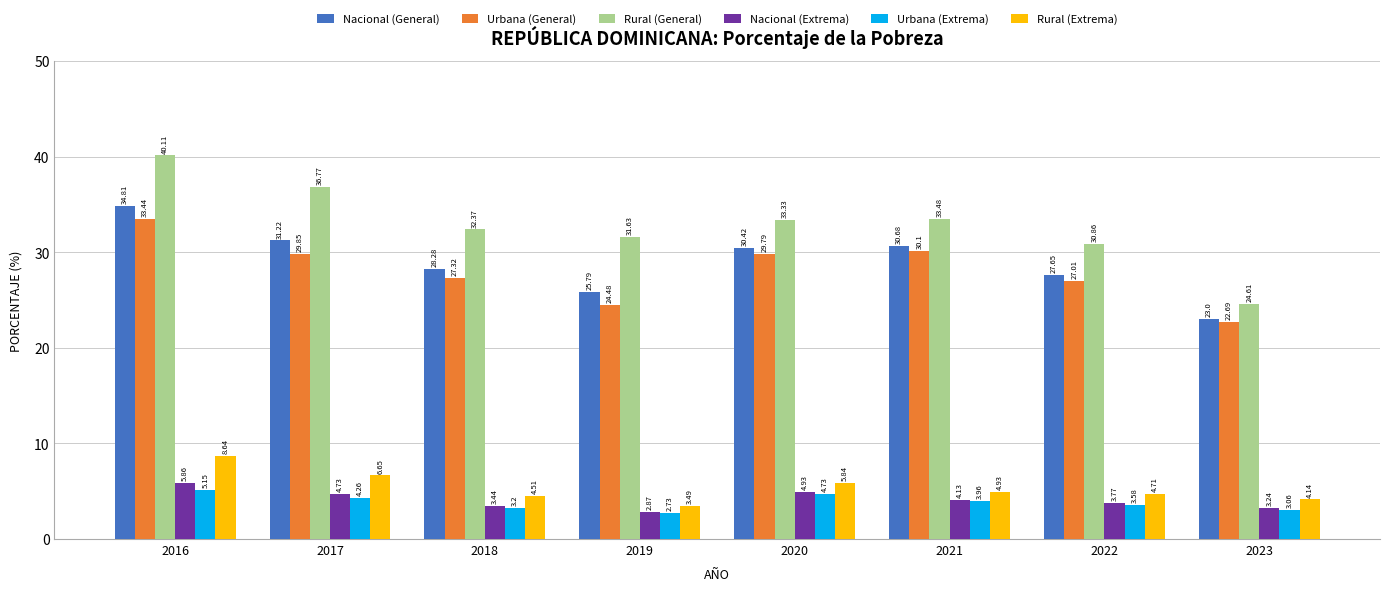

What is the difference between the second highest and minimum values in the Rural (Extrema) series?

3.2